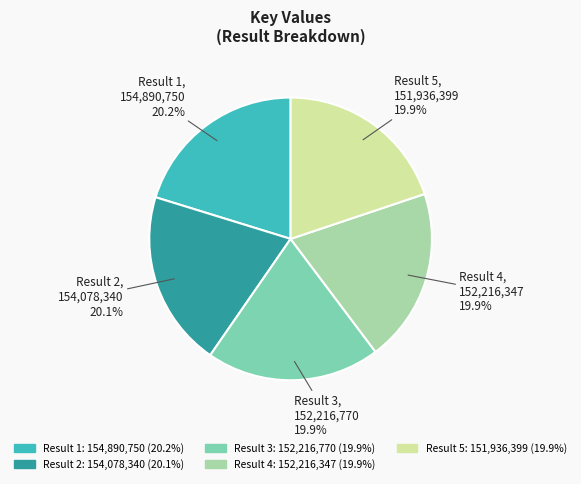

How much of the chart is everything except Result 2?

79.9%